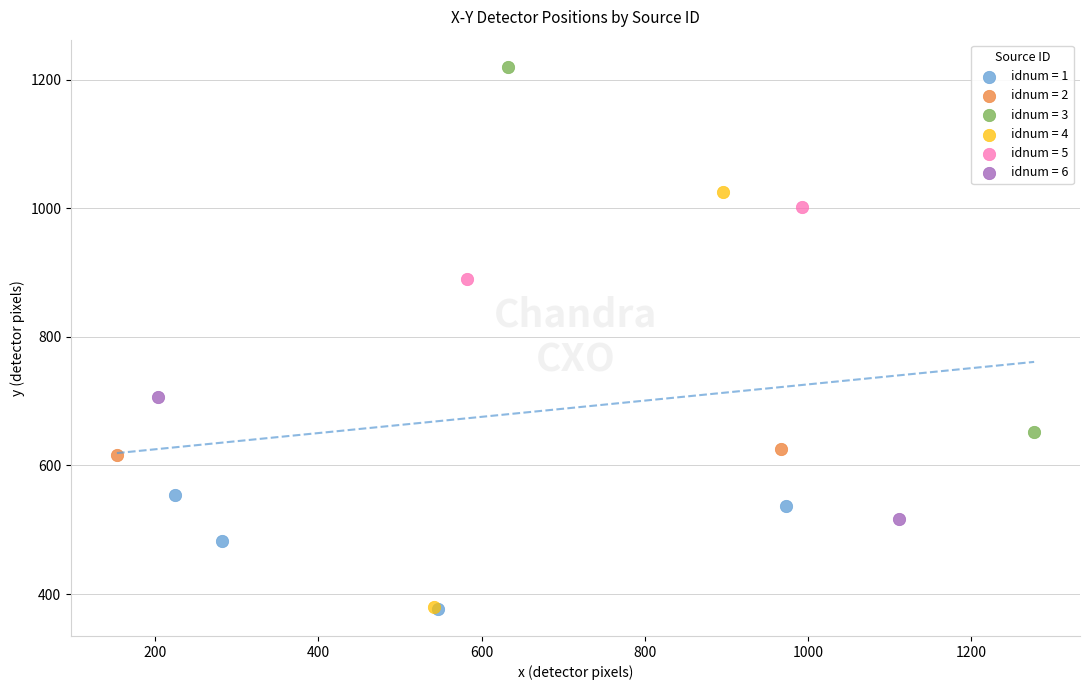

Which series contains the highest Y value?

idnum = 3